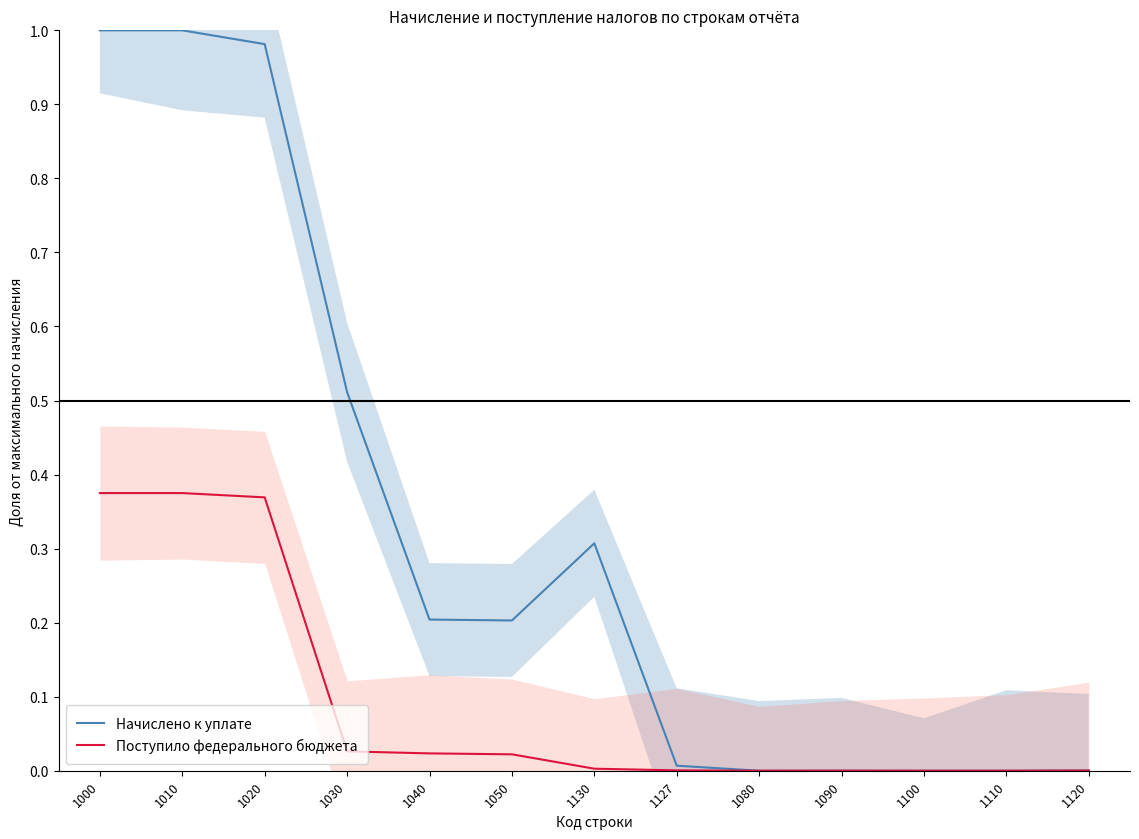

What is the maximum value shown in the chart?

1.0